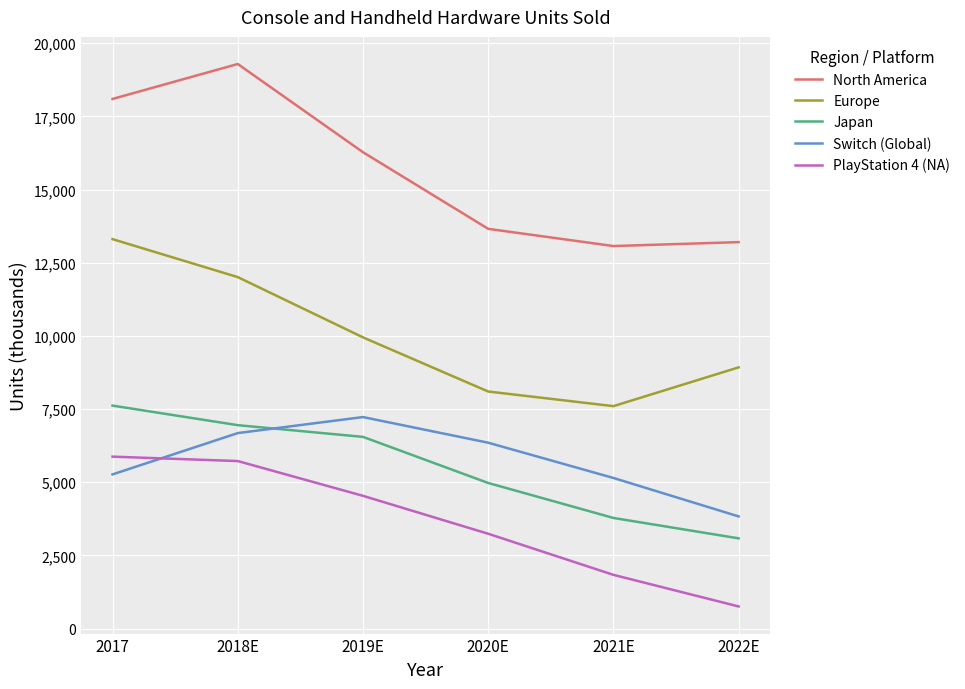

True or false: Switch (Global) has more than 2 points higher than both neighbors.

False